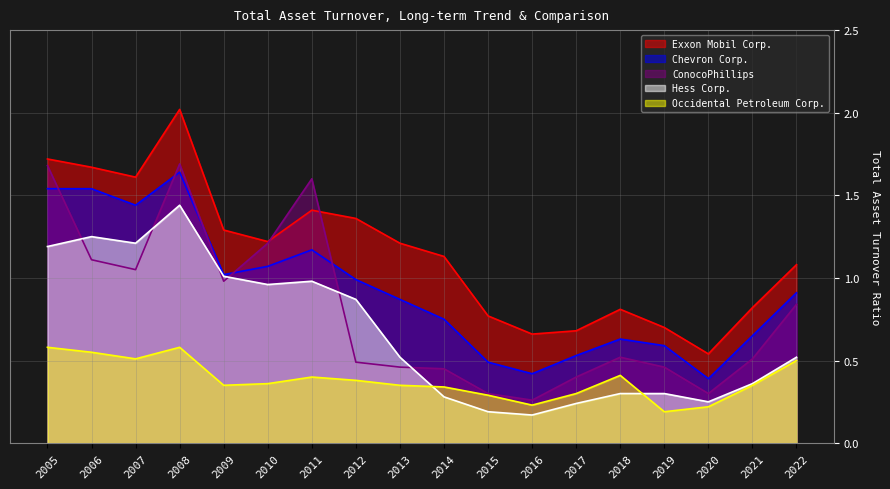

True or false: Chevron Corp. and Hess Corp. intersect in this chart.

False